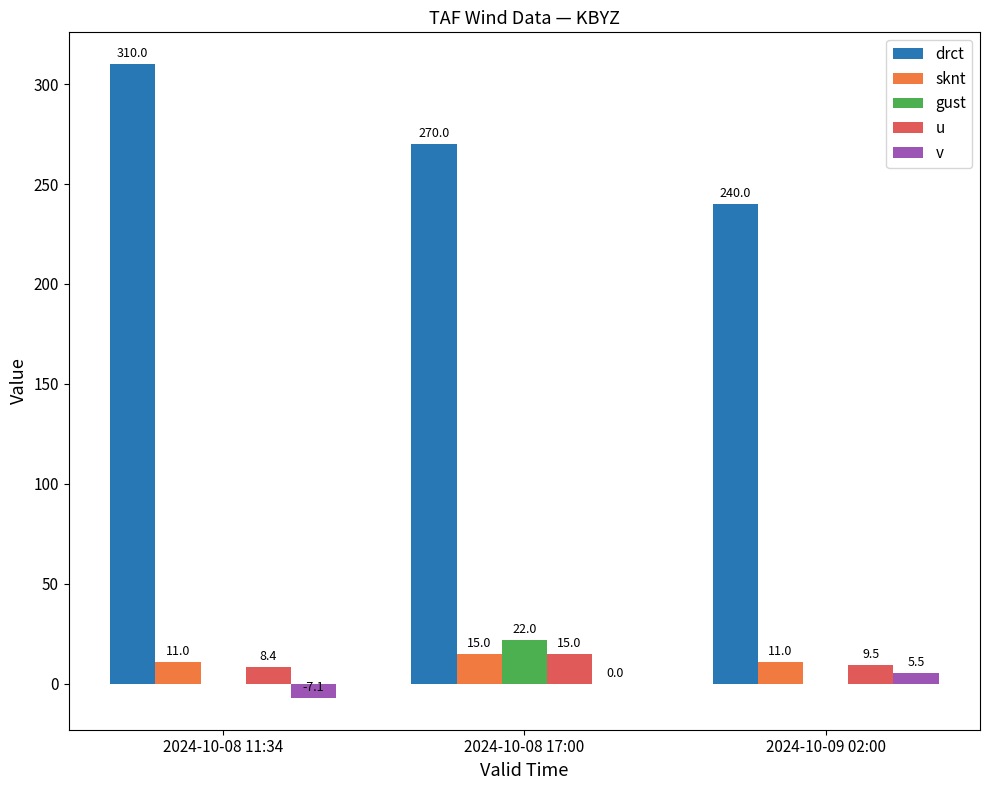

How many data points in gust are above 0?

1